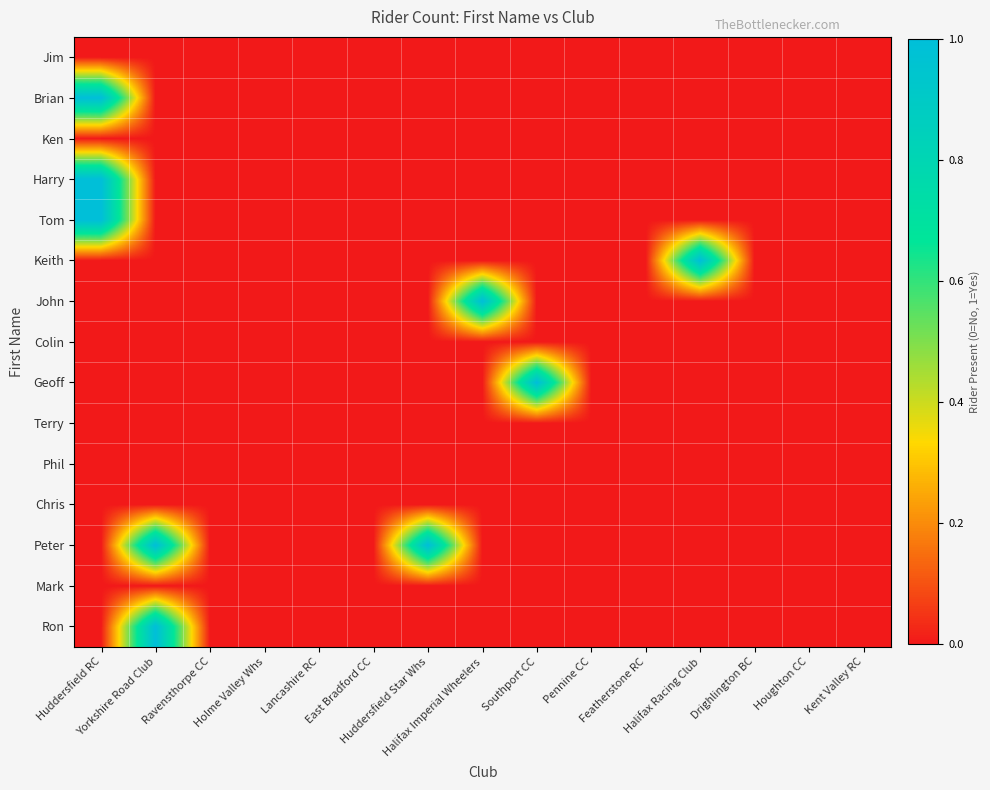

Reading right to left, transcribe all the data shown in this chart.

Jim: Kent Valley RC=0	Houghton CC=0	Drighlington BC=0	Halifax Racing Club=0	Featherstone RC=0	Pennine CC=0	Southport CC=0	Halifax Imperial Wheelers=0	Huddersfield Star Whs=0	East Bradford CC=0	Lancashire RC=0	Holme Valley Whs=0	Ravensthorpe CC=0	Yorkshire Road Club=0	Huddersfield RC=0
Brian: Kent Valley RC=0	Houghton CC=0	Drighlington BC=0	Halifax Racing Club=0	Featherstone RC=0	Pennine CC=0	Southport CC=0	Halifax Imperial Wheelers=0	Huddersfield Star Whs=0	East Bradford CC=0	Lancashire RC=0	Holme Valley Whs=0	Ravensthorpe CC=0	Yorkshire Road Club=0	Huddersfield RC=1
Ken: Kent Valley RC=0	Houghton CC=0	Drighlington BC=0	Halifax Racing Club=0	Featherstone RC=0	Pennine CC=0	Southport CC=0	Halifax Imperial Wheelers=0	Huddersfield Star Whs=0	East Bradford CC=0	Lancashire RC=0	Holme Valley Whs=0	Ravensthorpe CC=0	Yorkshire Road Club=0	Huddersfield RC=0
Harry: Kent Valley RC=0	Houghton CC=0	Drighlington BC=0	Halifax Racing Club=0	Featherstone RC=0	Pennine CC=0	Southport CC=0	Halifax Imperial Wheelers=0	Huddersfield Star Whs=0	East Bradford CC=0	Lancashire RC=0	Holme Valley Whs=0	Ravensthorpe CC=0	Yorkshire Road Club=0	Huddersfield RC=1
Tom: Kent Valley RC=0	Houghton CC=0	Drighlington BC=0	Halifax Racing Club=0	Featherstone RC=0	Pennine CC=0	Southport CC=0	Halifax Imperial Wheelers=0	Huddersfield Star Whs=0	East Bradford CC=0	Lancashire RC=0	Holme Valley Whs=0	Ravensthorpe CC=0	Yorkshire Road Club=0	Huddersfield RC=1
Keith: Kent Valley RC=0	Houghton CC=0	Drighlington BC=0	Halifax Racing Club=1	Featherstone RC=0	Pennine CC=0	Southport CC=0	Halifax Imperial Wheelers=0	Huddersfield Star Whs=0	East Bradford CC=0	Lancashire RC=0	Holme Valley Whs=0	Ravensthorpe CC=0	Yorkshire Road Club=0	Huddersfield RC=0
John: Kent Valley RC=0	Houghton CC=0	Drighlington BC=0	Halifax Racing Club=0	Featherstone RC=0	Pennine CC=0	Southport CC=0	Halifax Imperial Wheelers=1	Huddersfield Star Whs=0	East Bradford CC=0	Lancashire RC=0	Holme Valley Whs=0	Ravensthorpe CC=0	Yorkshire Road Club=0	Huddersfield RC=0
Colin: Kent Valley RC=0	Houghton CC=0	Drighlington BC=0	Halifax Racing Club=0	Featherstone RC=0	Pennine CC=0	Southport CC=0	Halifax Imperial Wheelers=0	Huddersfield Star Whs=0	East Bradford CC=0	Lancashire RC=0	Holme Valley Whs=0	Ravensthorpe CC=0	Yorkshire Road Club=0	Huddersfield RC=0
Geoff: Kent Valley RC=0	Houghton CC=0	Drighlington BC=0	Halifax Racing Club=0	Featherstone RC=0	Pennine CC=0	Southport CC=1	Halifax Imperial Wheelers=0	Huddersfield Star Whs=0	East Bradford CC=0	Lancashire RC=0	Holme Valley Whs=0	Ravensthorpe CC=0	Yorkshire Road Club=0	Huddersfield RC=0
Terry: Kent Valley RC=0	Houghton CC=0	Drighlington BC=0	Halifax Racing Club=0	Featherstone RC=0	Pennine CC=0	Southport CC=0	Halifax Imperial Wheelers=0	Huddersfield Star Whs=0	East Bradford CC=0	Lancashire RC=0	Holme Valley Whs=0	Ravensthorpe CC=0	Yorkshire Road Club=0	Huddersfield RC=0
Phil: Kent Valley RC=0	Houghton CC=0	Drighlington BC=0	Halifax Racing Club=0	Featherstone RC=0	Pennine CC=0	Southport CC=0	Halifax Imperial Wheelers=0	Huddersfield Star Whs=0	East Bradford CC=0	Lancashire RC=0	Holme Valley Whs=0	Ravensthorpe CC=0	Yorkshire Road Club=0	Huddersfield RC=0
Chris: Kent Valley RC=0	Houghton CC=0	Drighlington BC=0	Halifax Racing Club=0	Featherstone RC=0	Pennine CC=0	Southport CC=0	Halifax Imperial Wheelers=0	Huddersfield Star Whs=0	East Bradford CC=0	Lancashire RC=0	Holme Valley Whs=0	Ravensthorpe CC=0	Yorkshire Road Club=0	Huddersfield RC=0
Peter: Kent Valley RC=0	Houghton CC=0	Drighlington BC=0	Halifax Racing Club=0	Featherstone RC=0	Pennine CC=0	Southport CC=0	Halifax Imperial Wheelers=0	Huddersfield Star Whs=1	East Bradford CC=0	Lancashire RC=0	Holme Valley Whs=0	Ravensthorpe CC=0	Yorkshire Road Club=1	Huddersfield RC=0
Mark: Kent Valley RC=0	Houghton CC=0	Drighlington BC=0	Halifax Racing Club=0	Featherstone RC=0	Pennine CC=0	Southport CC=0	Halifax Imperial Wheelers=0	Huddersfield Star Whs=0	East Bradford CC=0	Lancashire RC=0	Holme Valley Whs=0	Ravensthorpe CC=0	Yorkshire Road Club=0	Huddersfield RC=0
Ron: Kent Valley RC=0	Houghton CC=0	Drighlington BC=0	Halifax Racing Club=0	Featherstone RC=0	Pennine CC=0	Southport CC=0	Halifax Imperial Wheelers=0	Huddersfield Star Whs=0	East Bradford CC=0	Lancashire RC=0	Holme Valley Whs=0	Ravensthorpe CC=0	Yorkshire Road Club=1	Huddersfield RC=0